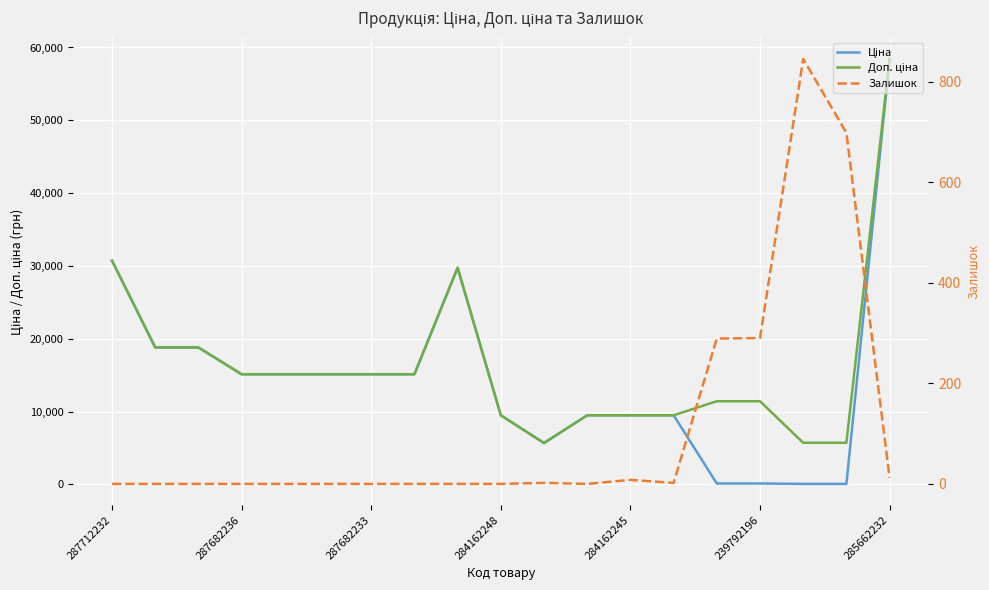

What position from the left is 16?

17